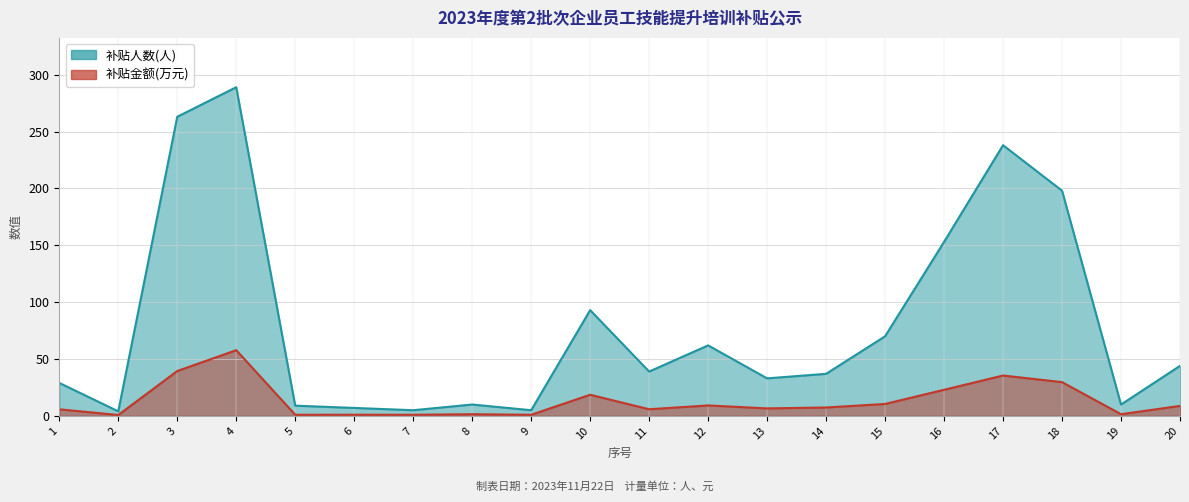

Where is the first local minimum for 补贴人数?

2